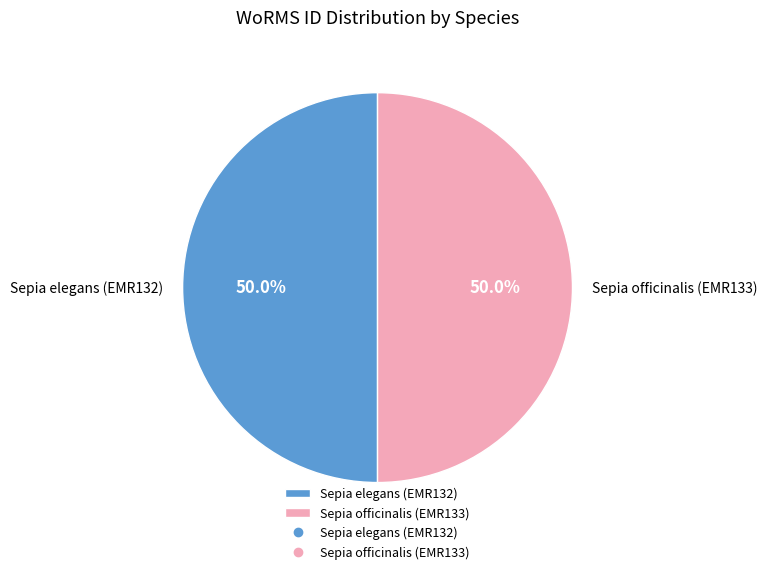

To the nearest percent, what is the combined percentage of Sepia elegans (EMR132) and Sepia officinalis (EMR133)?

100%